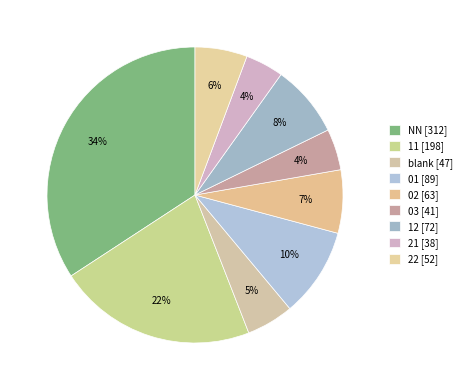

How many segments does this pie chart have?

9